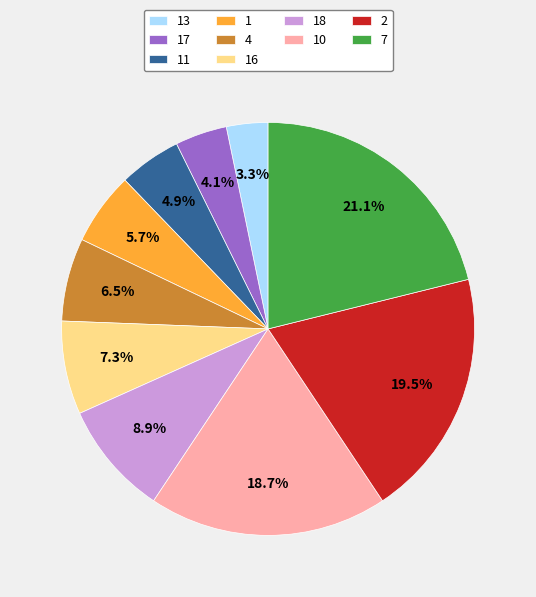

How many segments does this pie chart have?

10